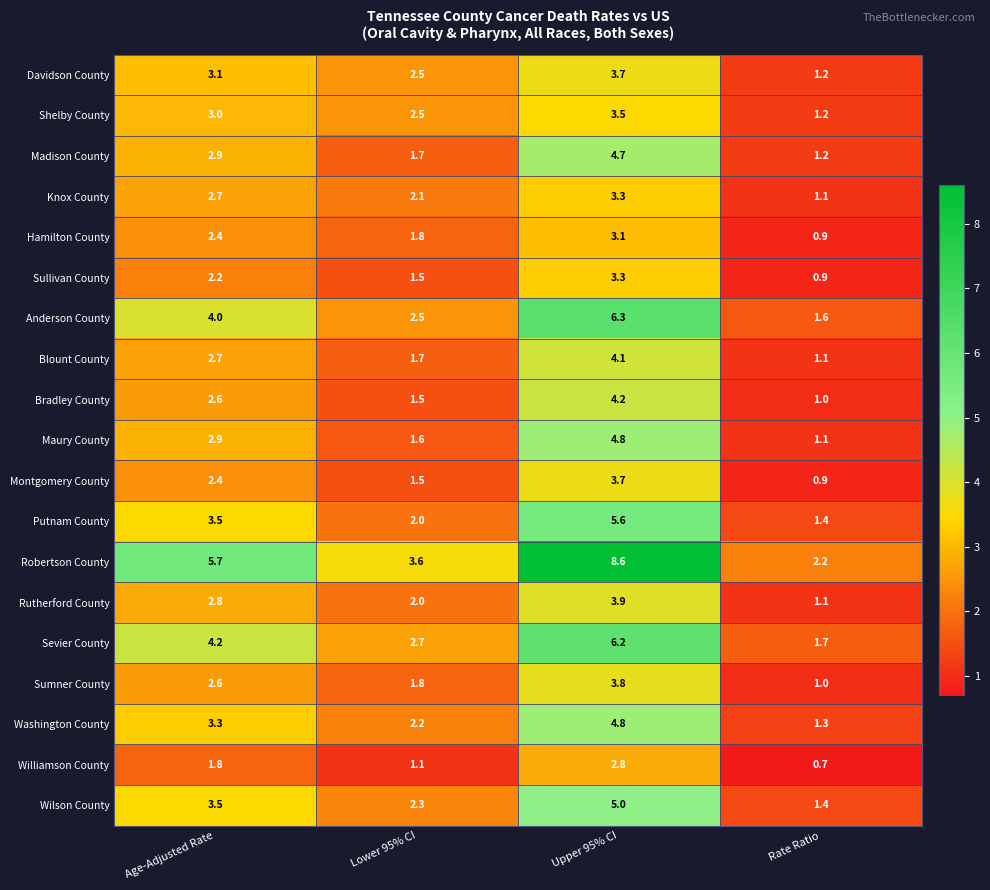

What is the approximate value of Wilson County at Upper 95% CI?

5.0